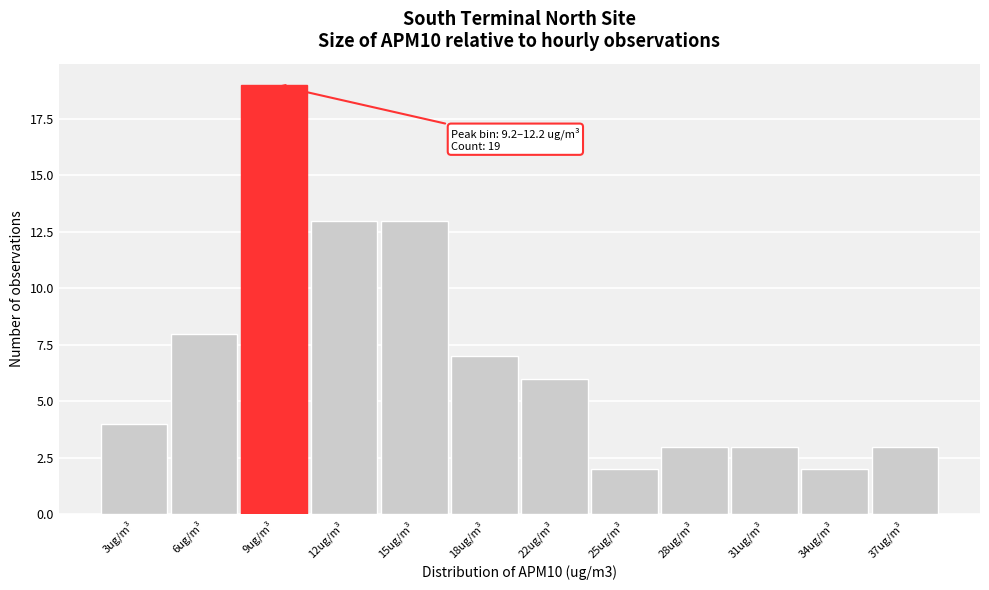

Reading left to right, list all the values displayed in this chart.

4	8	19	13	13	7	6	2	3	3	2	3